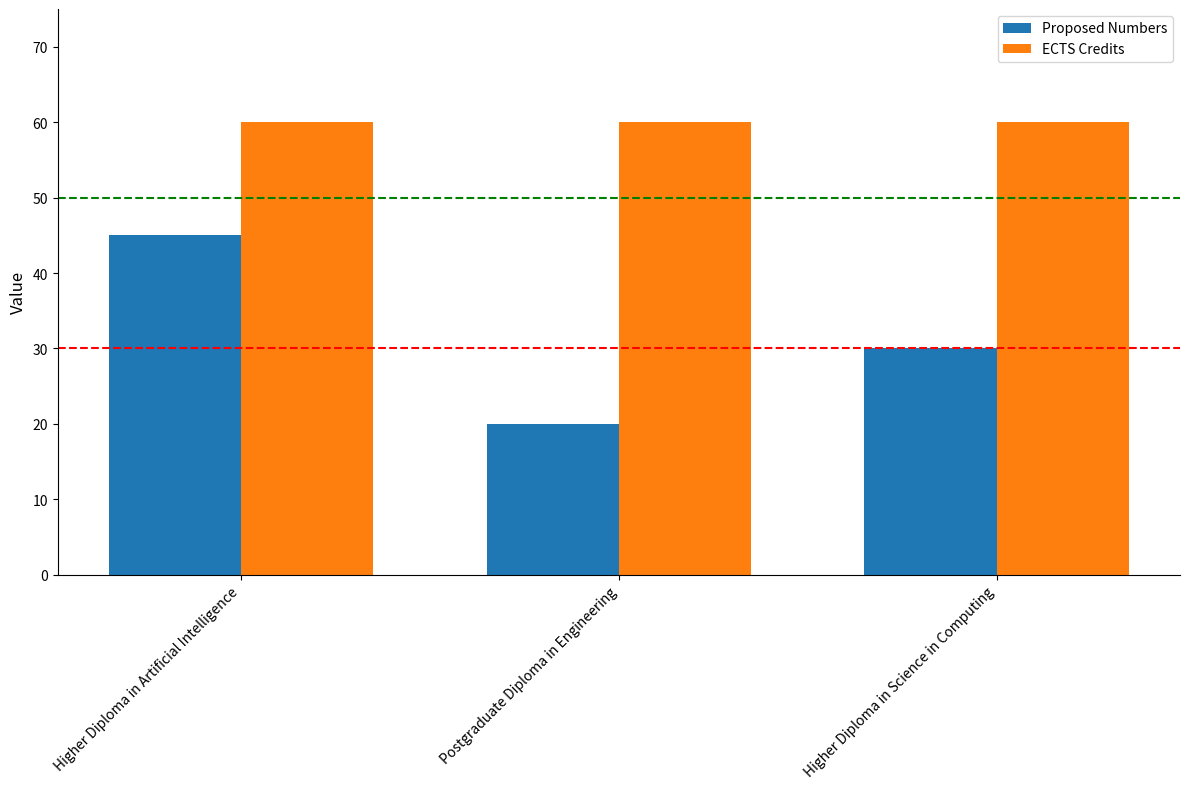

Which label corresponds to the smallest value in the chart?

Postgraduate Diploma in Engineering